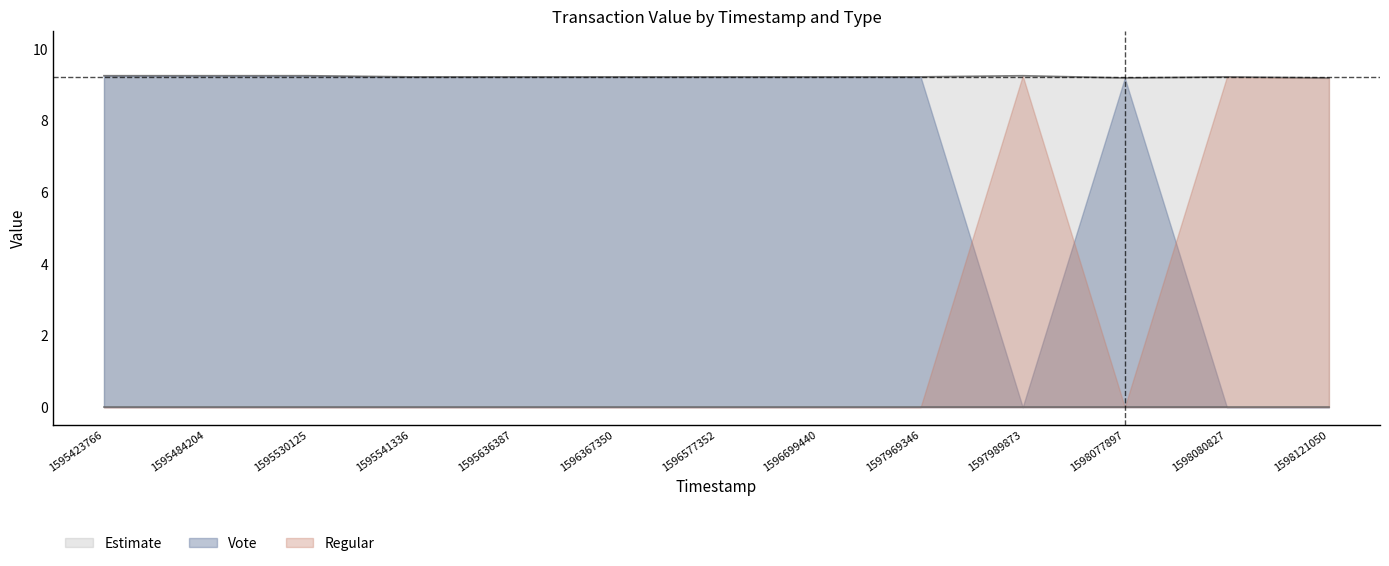

What are all the series names shown in the legend?

Estimate, Vote, Regular